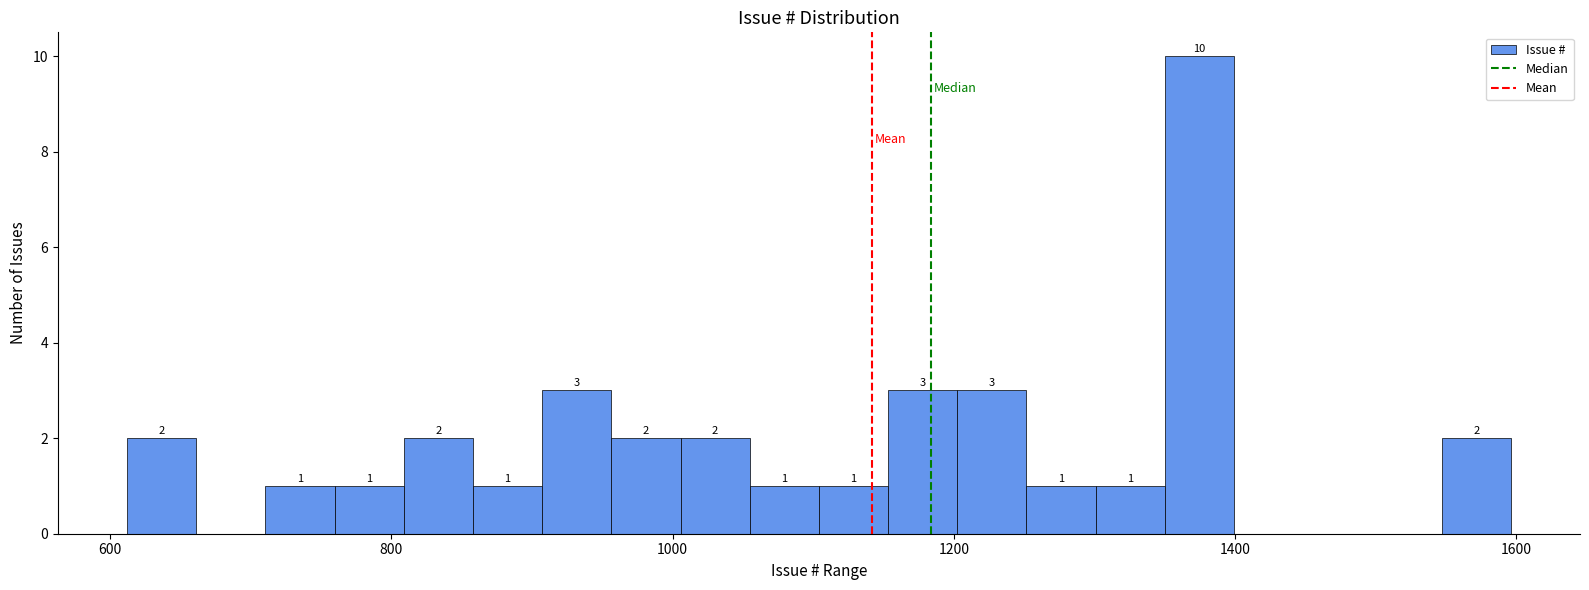

Read against the x-axis, roughly where is the centre of the tallest bar?

1380